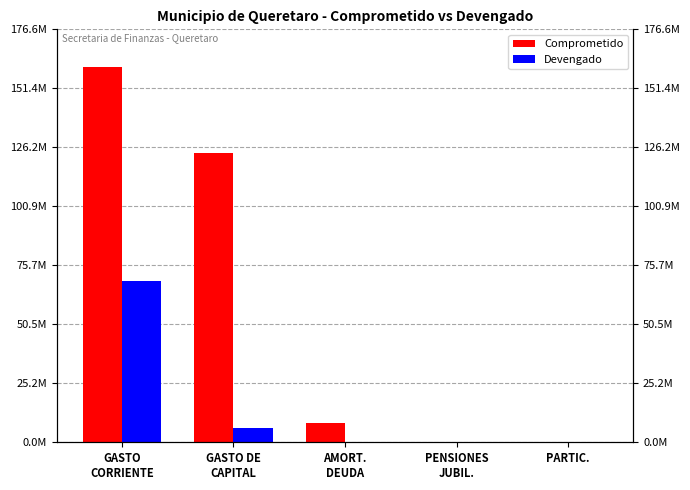

How many bars are there in total?

10